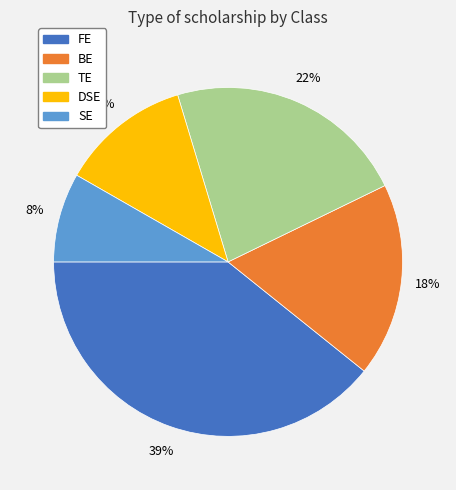

True or false: SE accounts for 8% of the total.

True